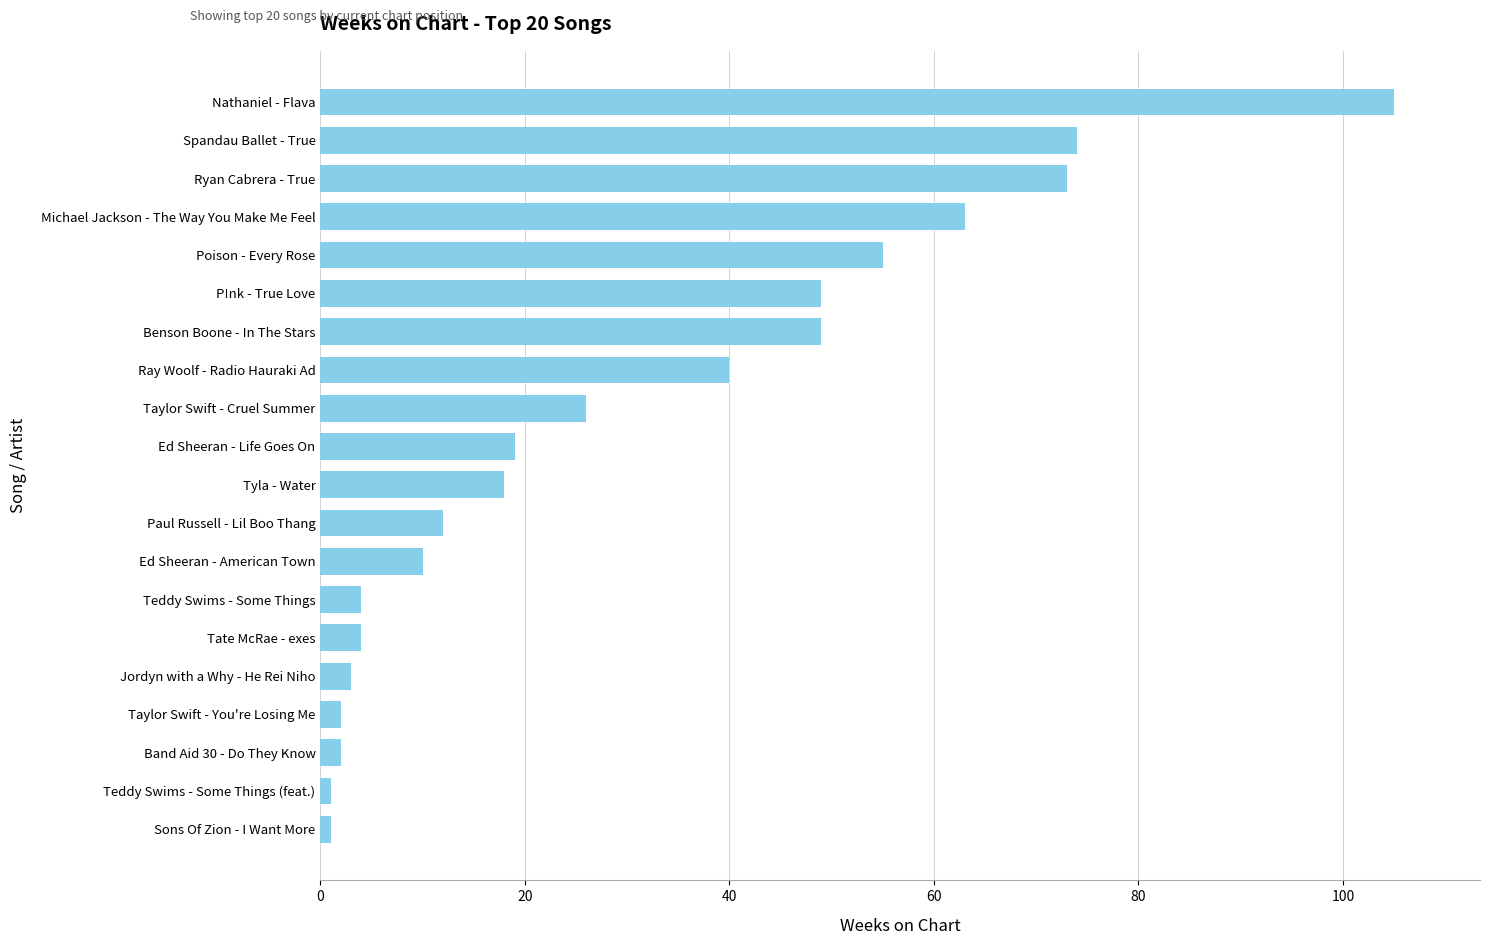

What is the label of the 17th bar from the bottom?

Michael Jackson - The Way You Make Me Feel